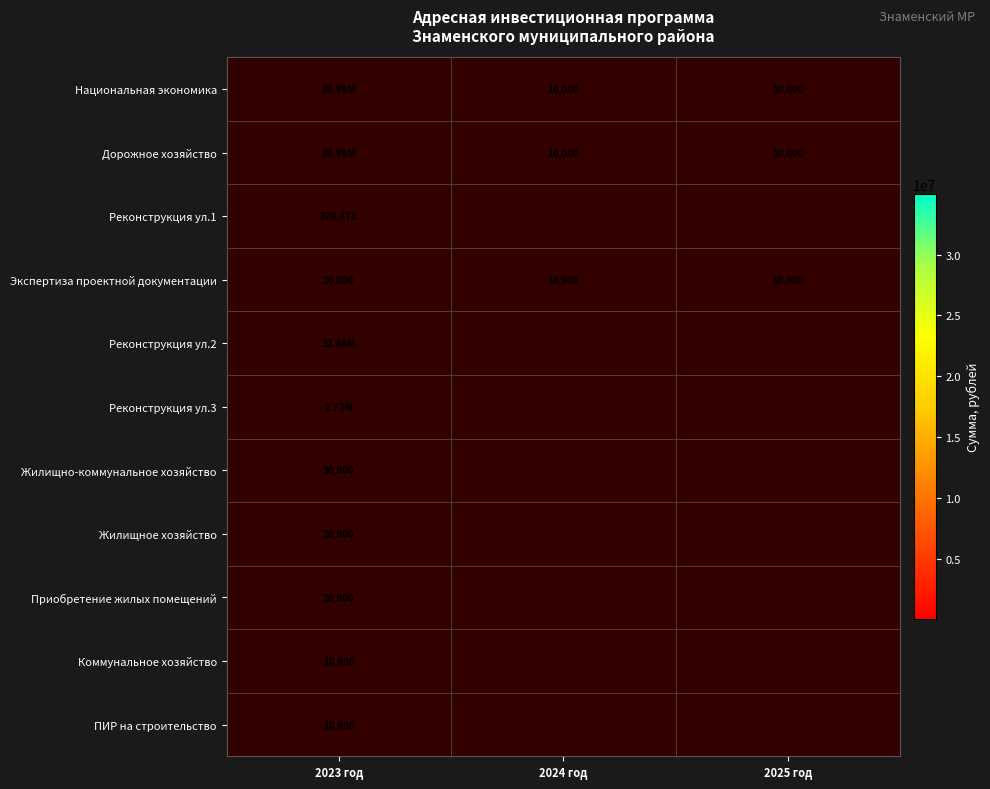

At how many categories does at least one series exceed 25368576?

1